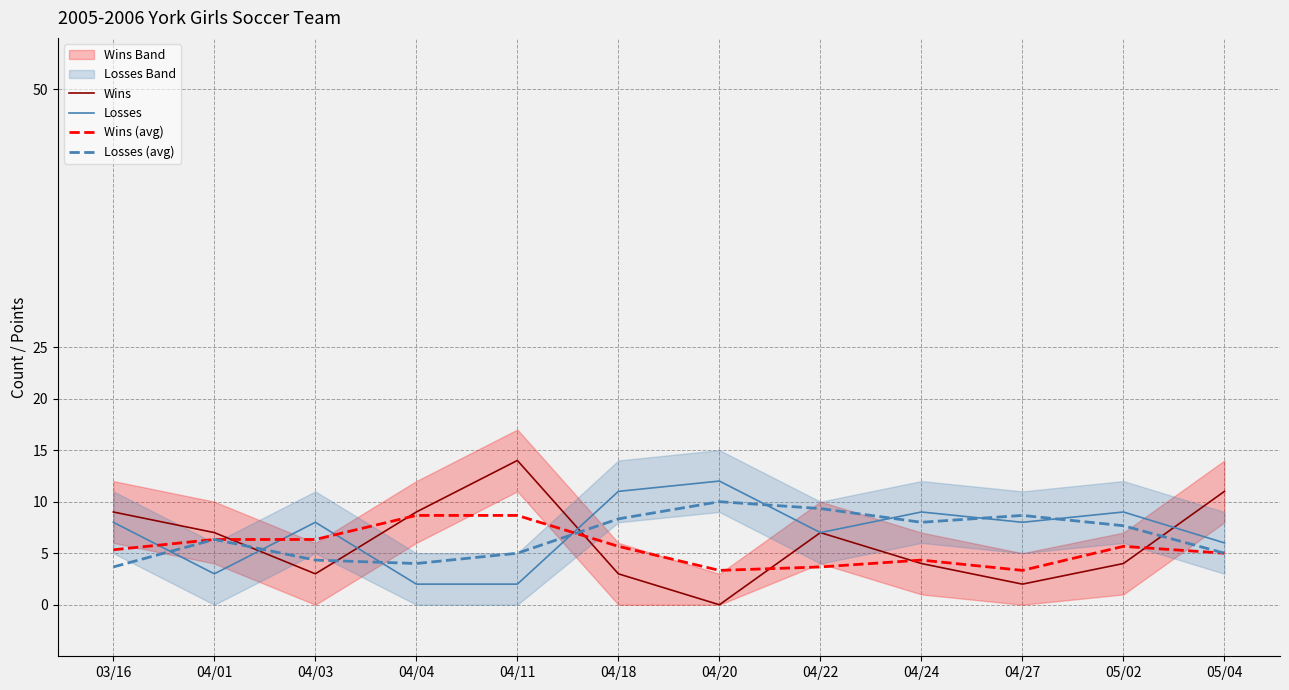

Which series has the widest spread of values?

Wins